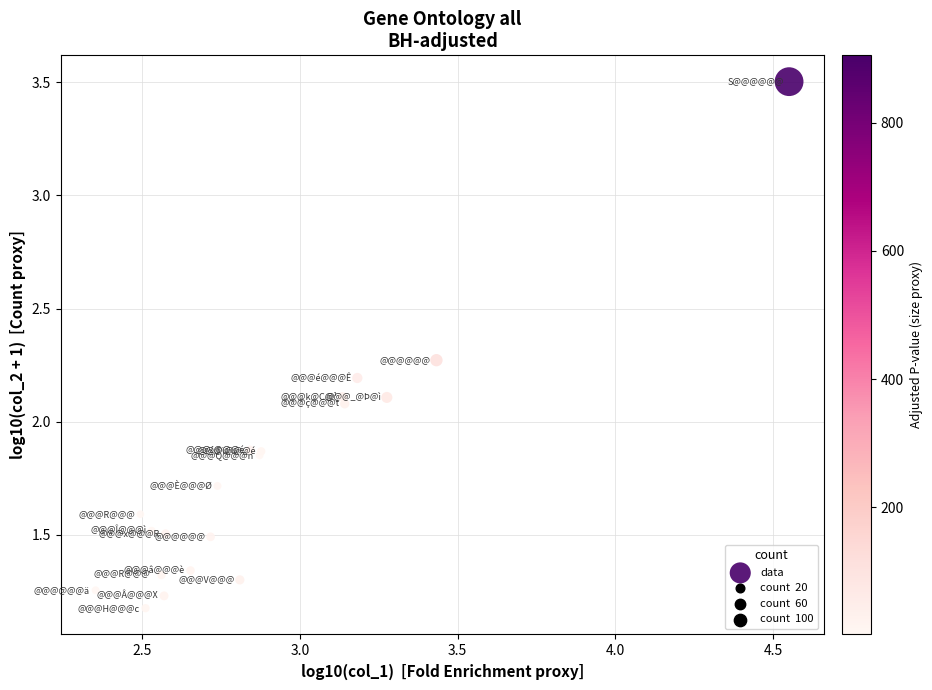

What Y value in the scatter plot is closest to 2?

2.1